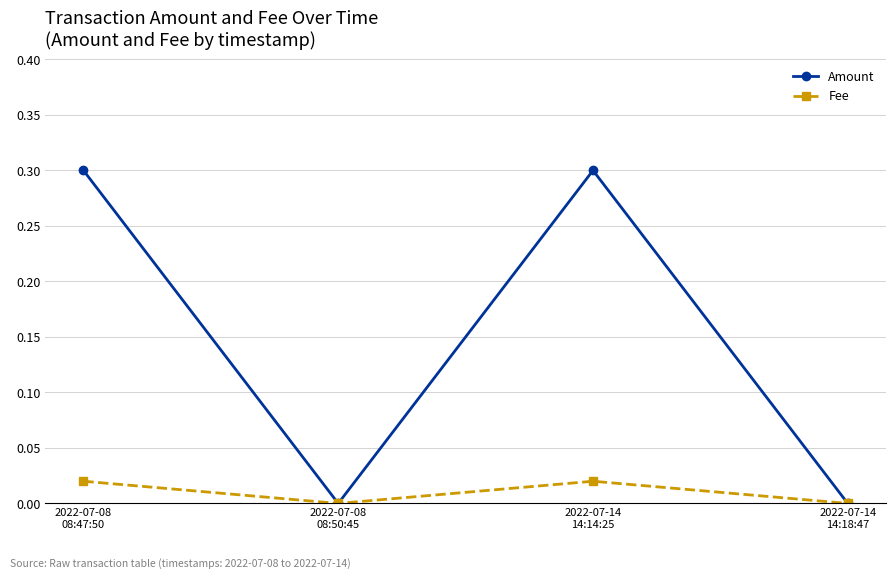

True or false: Amount has a value of 0.5 at 2022-07-14
14:14:25.

False